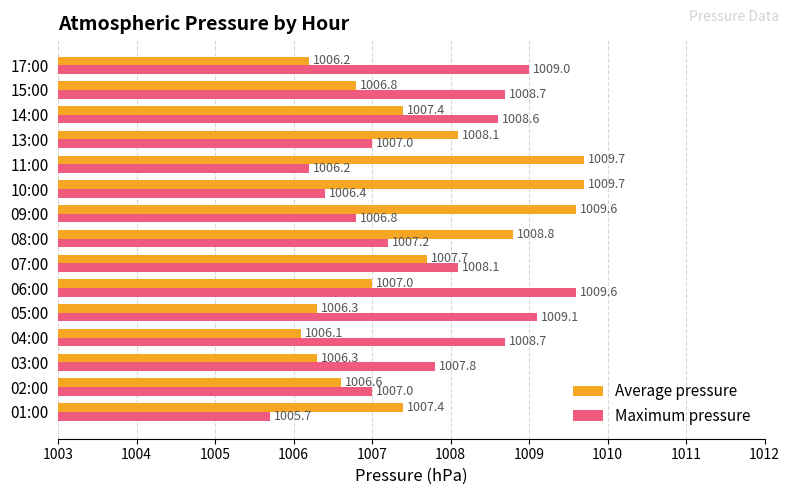

How many categories are shown in the chart?

15